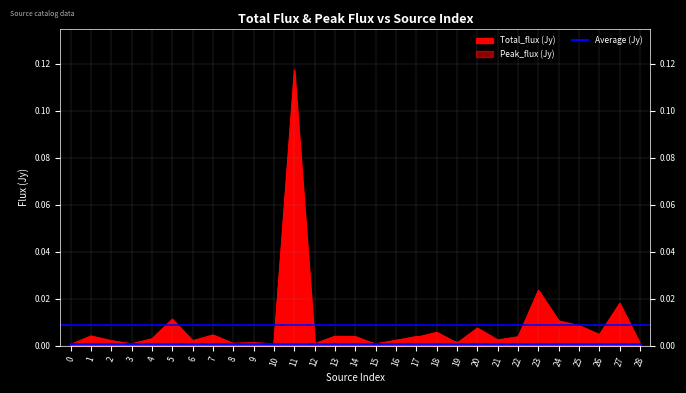

The value of Total_flux at 19 is 0.0. True or false?

True